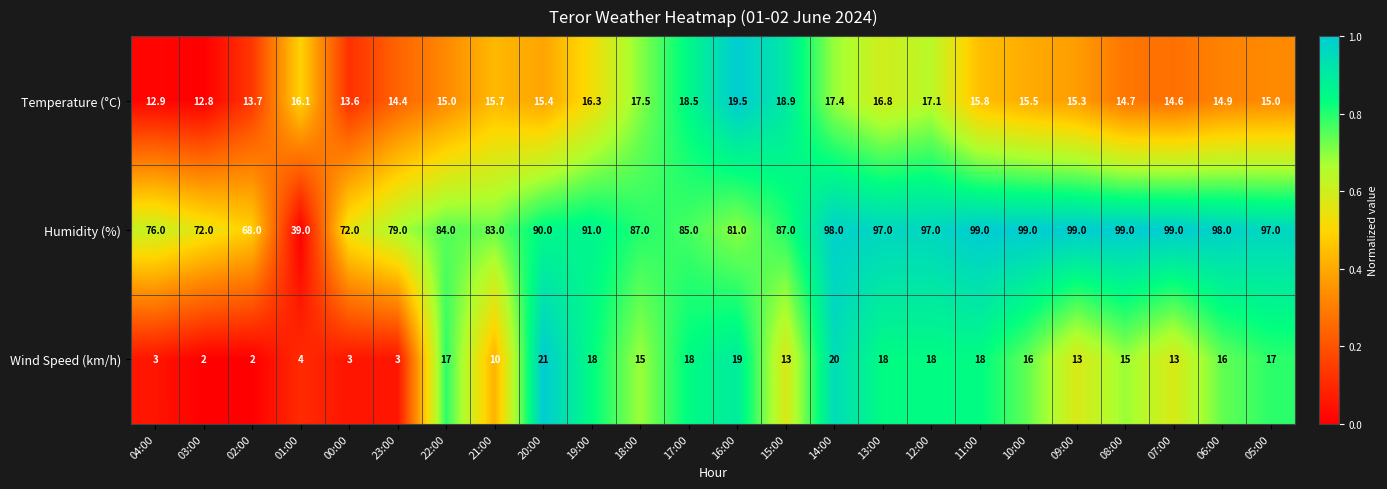

At which label is Temperature (°C) closest to 16?

01:00